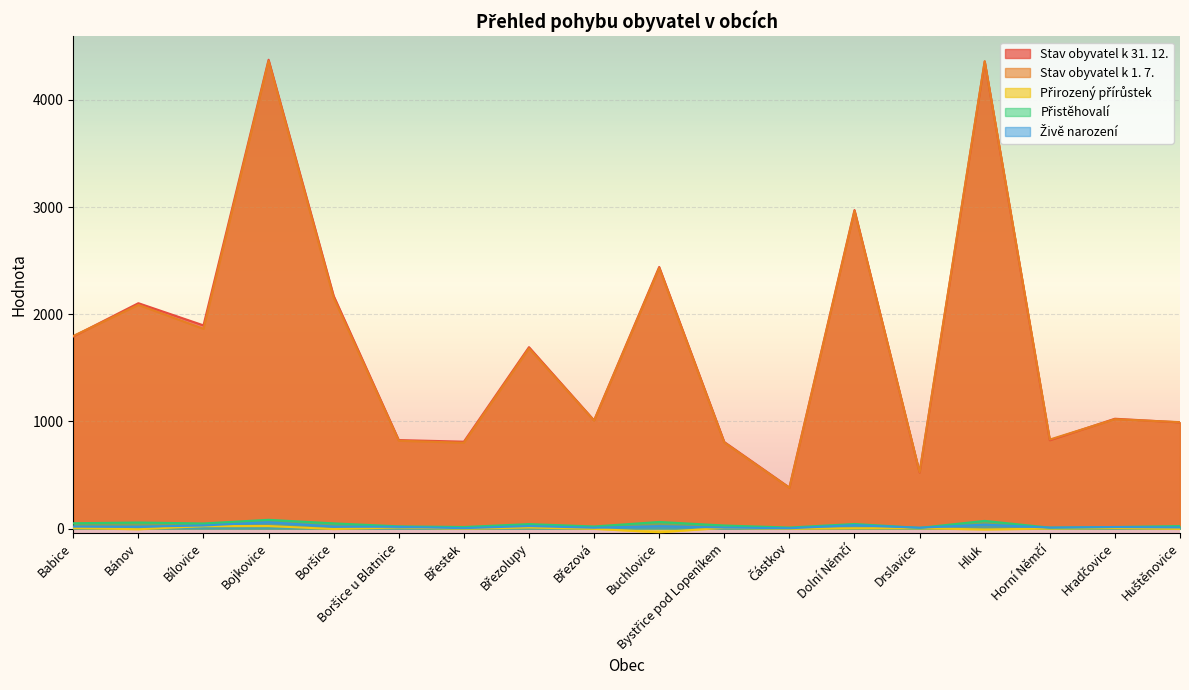

Rank the categories by Přistěhovalí value from lowest to highest.

Drslavice, Horní Němčí, Částkov, Břestek, Hradčovice, Březová, Boršice u Blatnice, Huštěnovice, Bystřice pod Lopeníkem, Březolupy, Dolní Němčí, Bílovice, Boršice, Babice, Bánov, Buchlovice, Hluk, Bojkovice